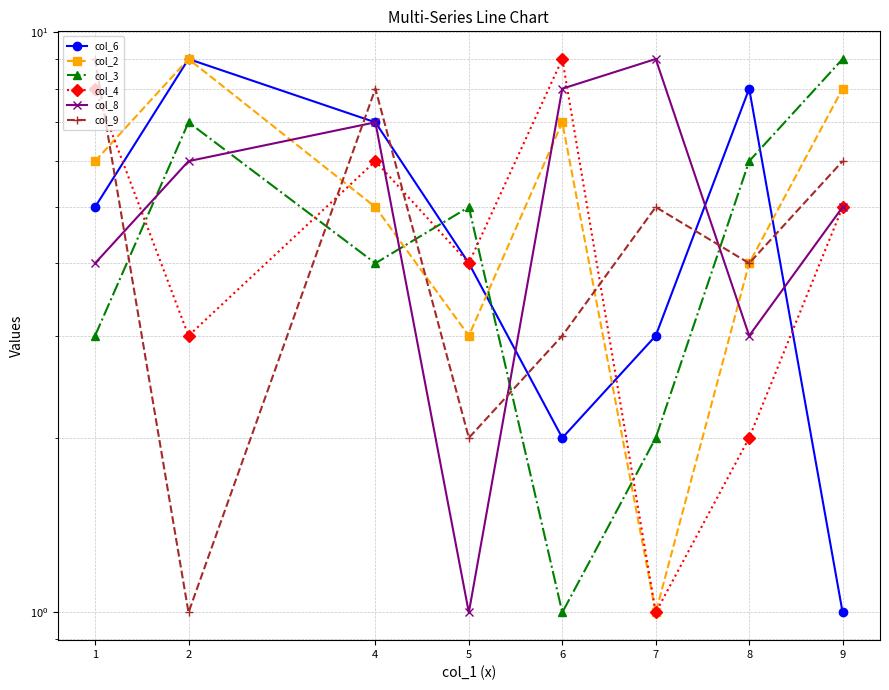

What is the value of the col_9 point at the 1st from the left?

9